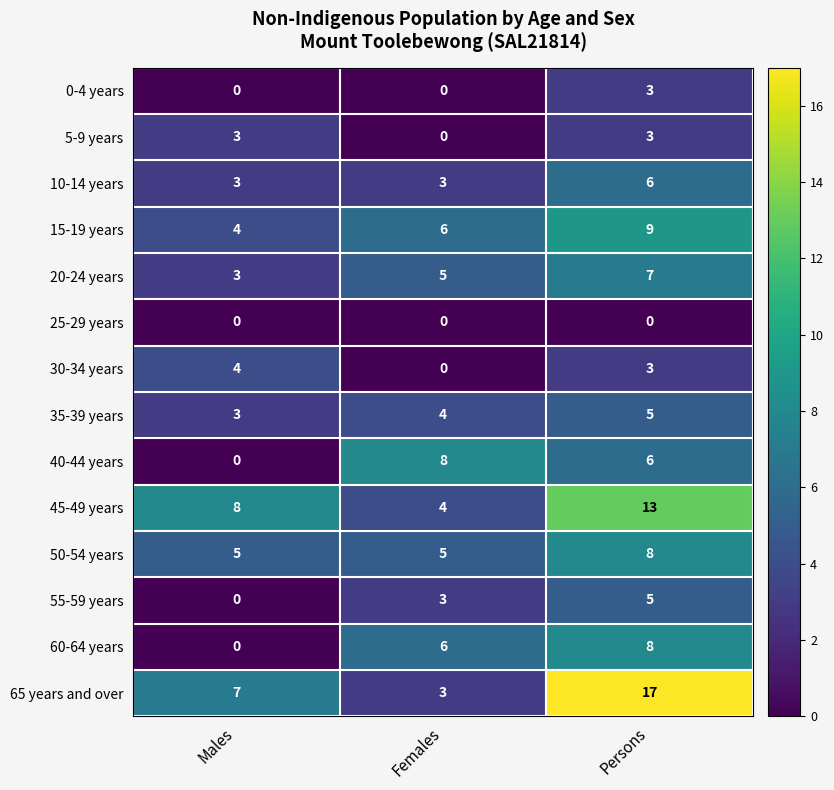

Where is 45-49 years nearest to the value 8?

Males